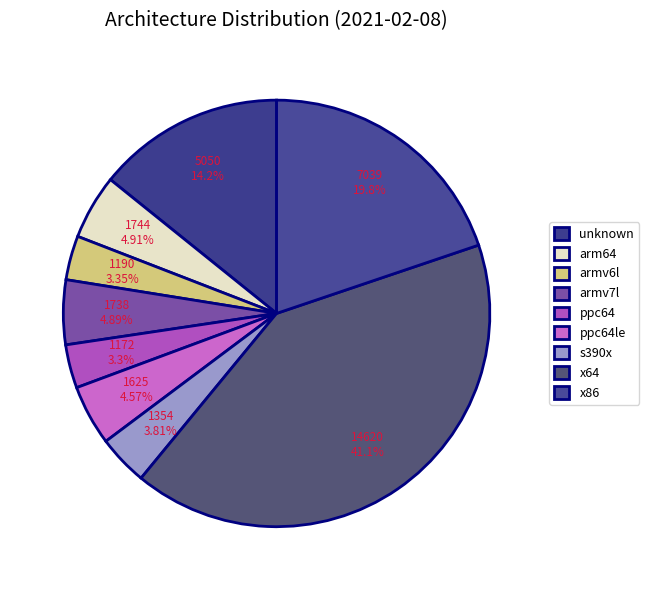

Which category has the biggest portion of the pie?

x64